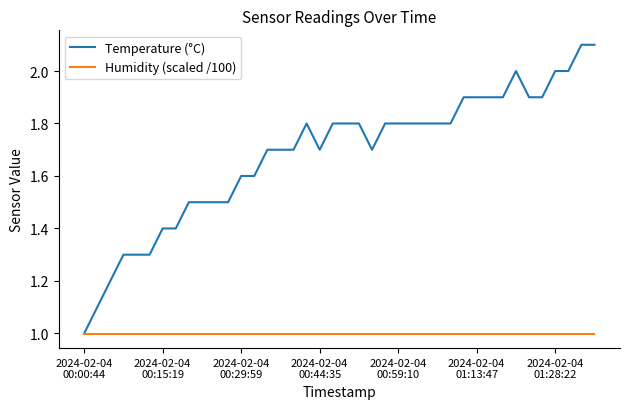

What is the minimum value shown in the chart?

1.0